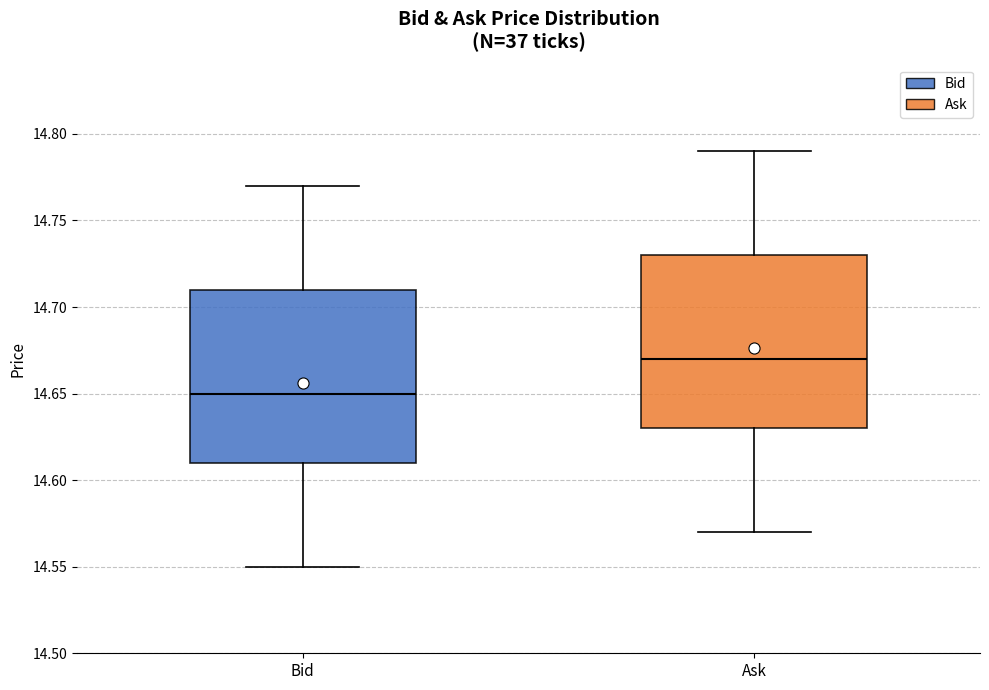

Reading left to right, read every box against the y-axis: the position of its median line, the range the box covers, and the ends of its whiskers. The values are not printed on the chart, so give them approximately, as read against the axis.

Bid: median 14.65, box 14.61 to 14.71, whiskers 14.55 to 14.77
Ask: median 14.67, box 14.63 to 14.73, whiskers 14.57 to 14.79